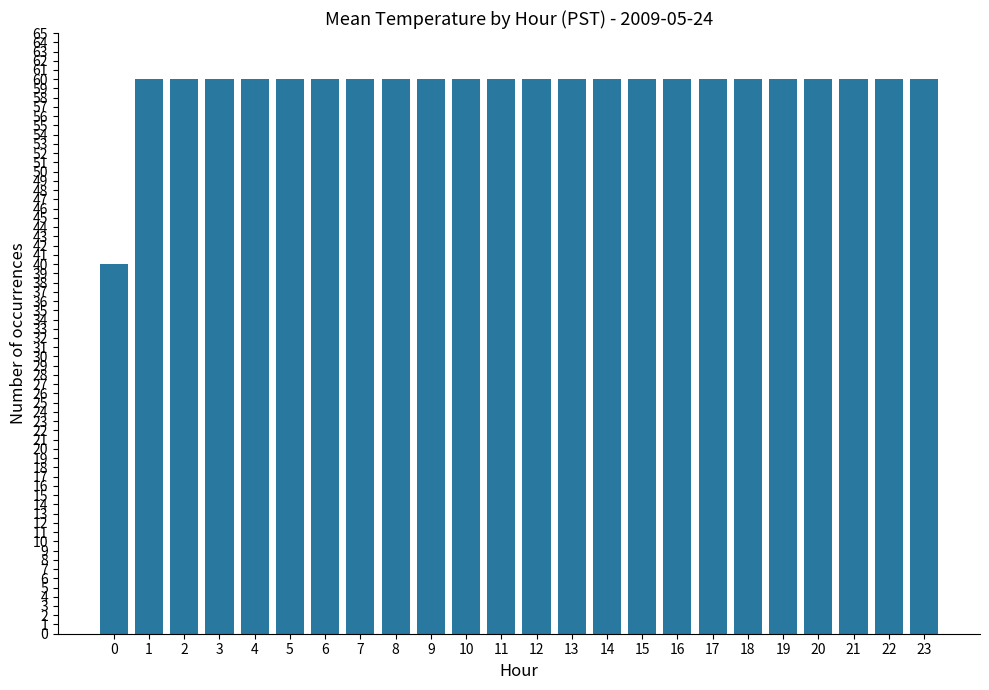

Read the value at 2, to the nearest 10.

60